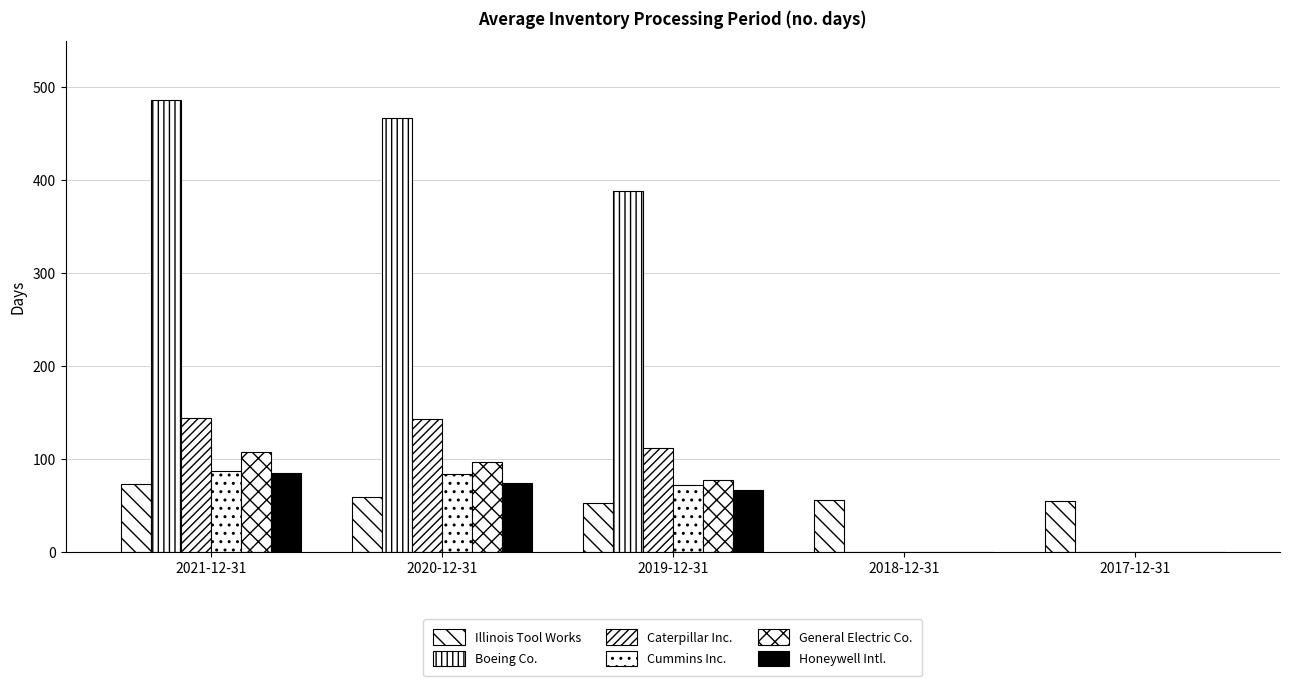

True or false: Cummins Inc. has a value of -58 at 2018-12-31.

False